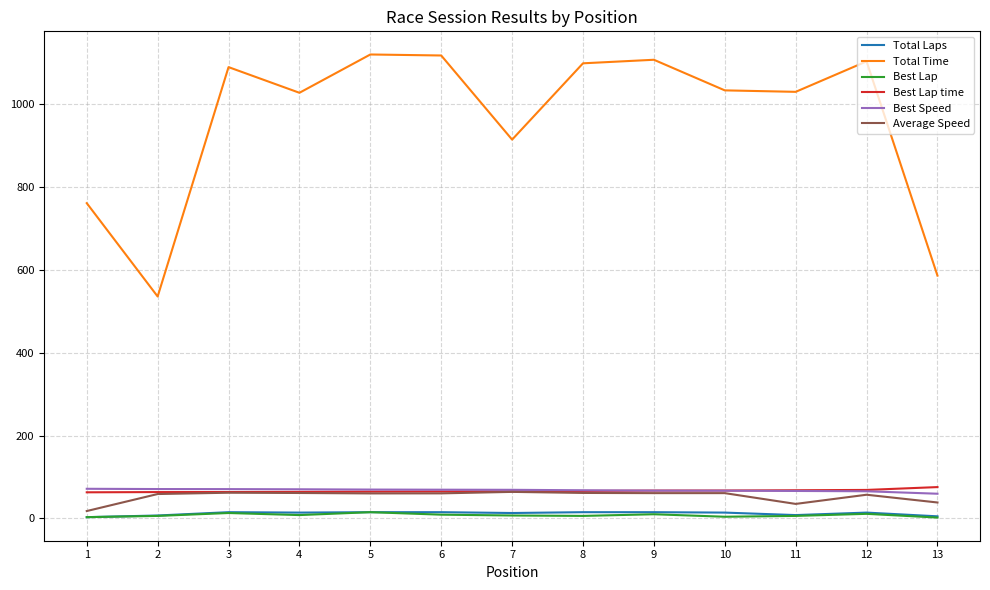

Is the value of Best Lap at 5 greater than the value of Best Speed at 12?

No